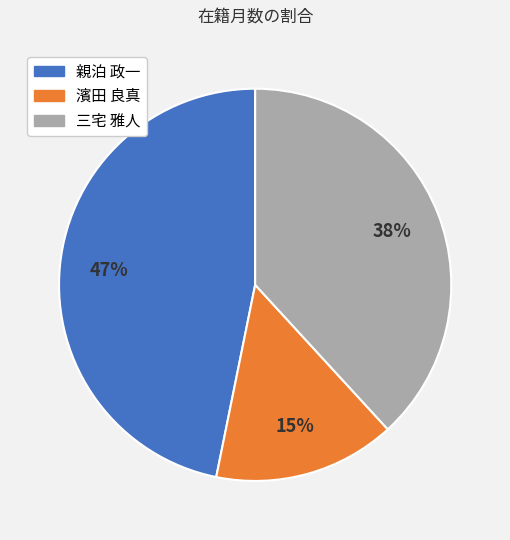

Rank the categories by value from highest to lowest.

親泊 政一, 三宅 雅人, 濱田 良真